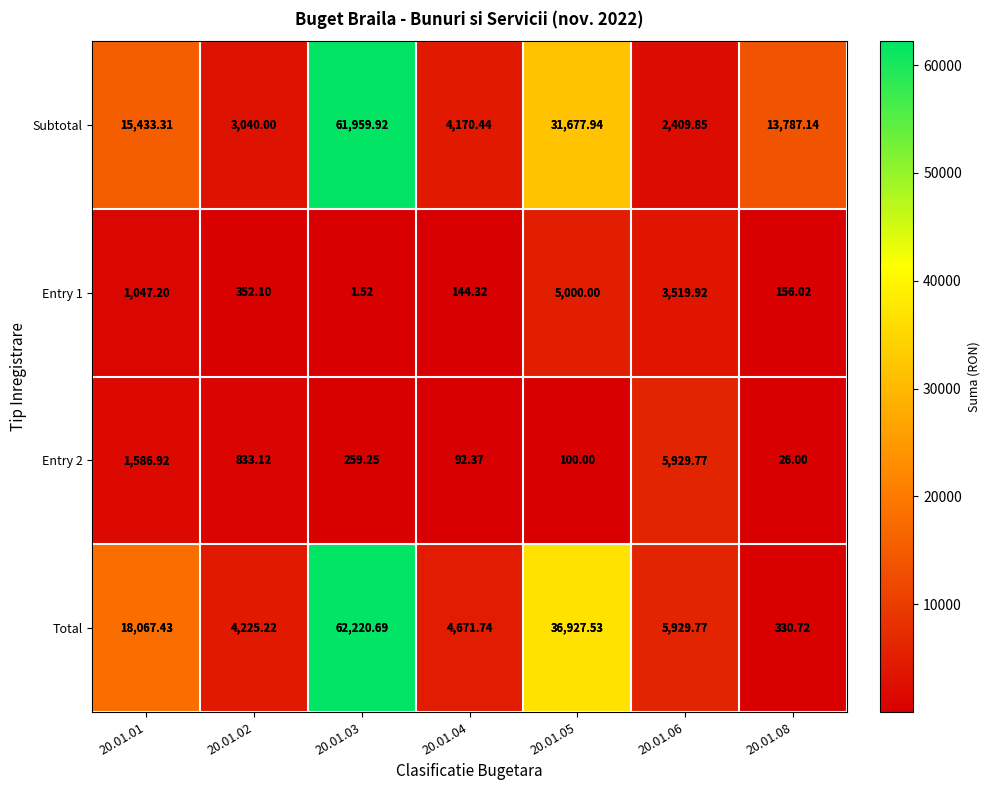

Is the value of Entry 2 at 20.01.08 greater than the value of Subtotal at 20.01.06?

No